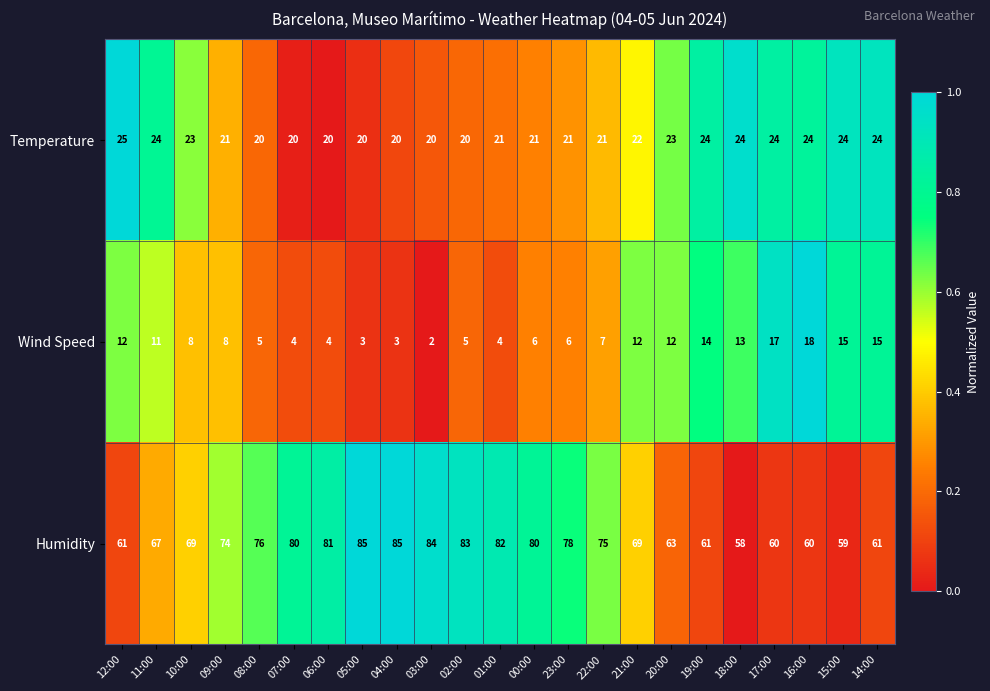

List the series in order of their overall mean, highest first.

Humidity, Temperature, Wind Speed